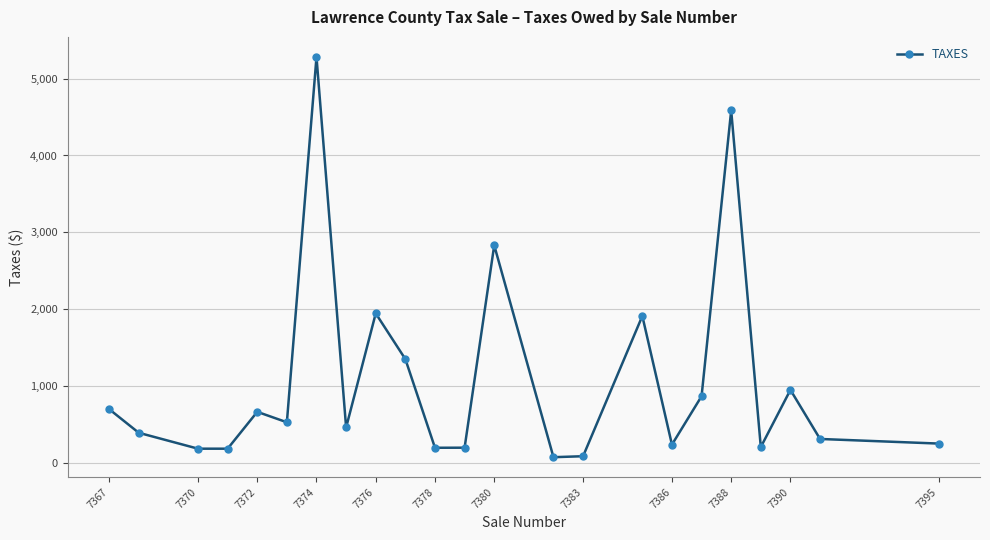

What is the value of the 5th point from the left?

661.0